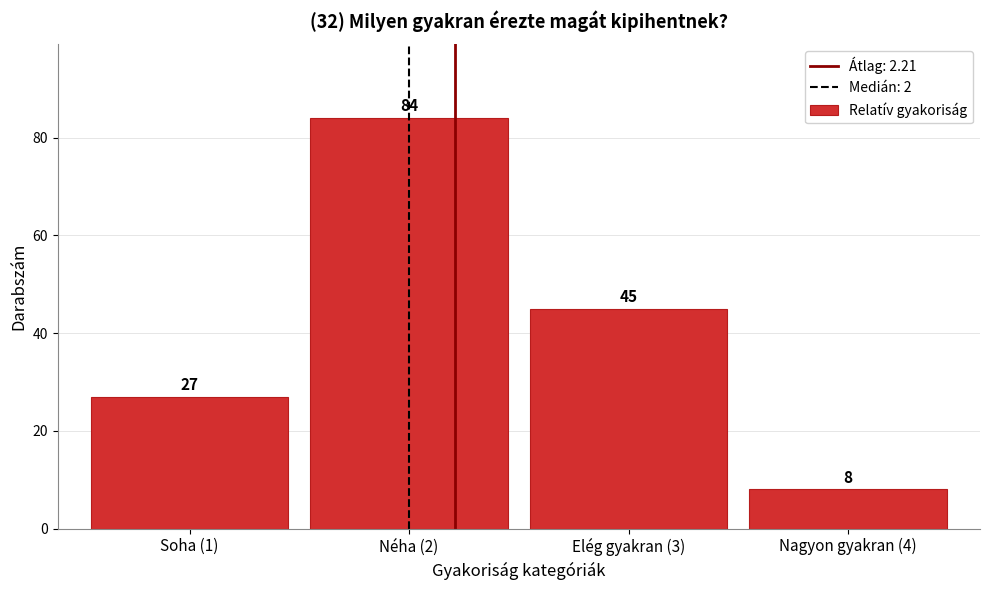

Reading left to right, transcribe all the data shown in this chart.

Soha (1)=27	Néha (2)=84	Elég gyakran (3)=45	Nagyon gyakran (4)=8